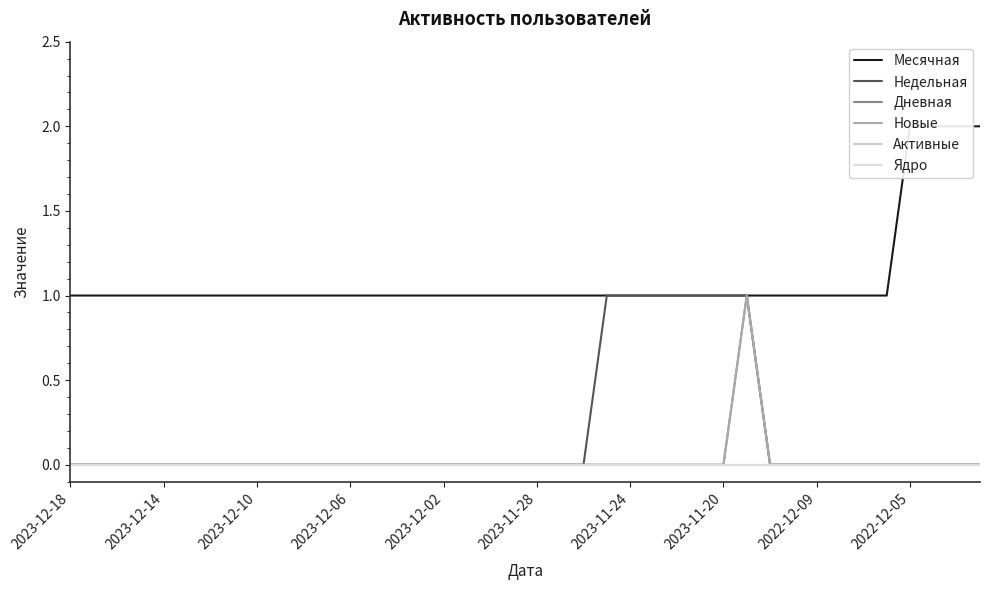

True or false: Новые and Ядро intersect in this chart.

False